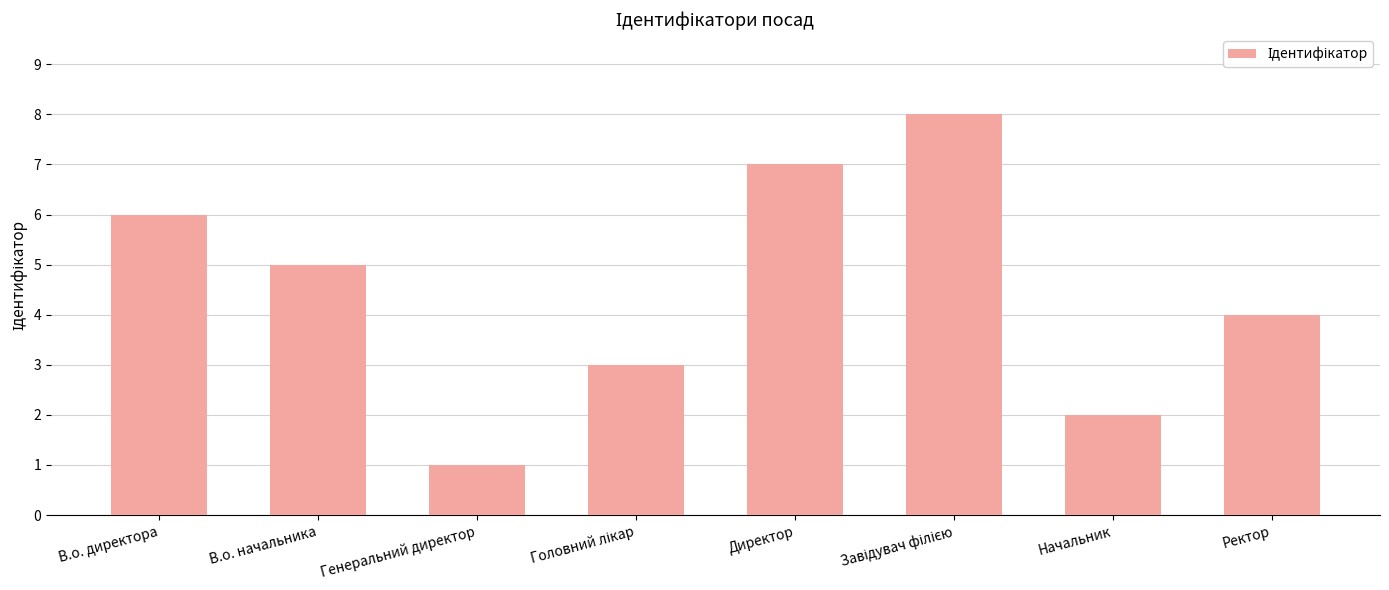

Does the chart contain any negative values?

No